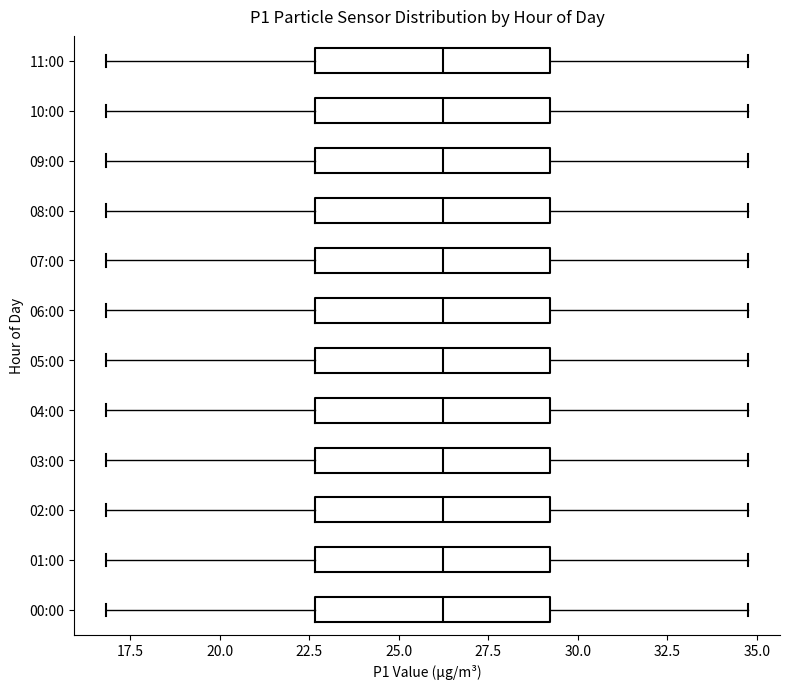

Reading bottom to top, transcribe this box plot: for each box, give where its median line is, the range the box spans, and where its two whiskers end, as read against the x-axis. The values are not printed on the chart, so give them approximately, as read against the axis.

00:00: median 26.0, box 22.5 to 29.0, whiskers 17.0 to 35.0
01:00: median 26.0, box 22.5 to 29.0, whiskers 17.0 to 35.0
02:00: median 26.0, box 22.5 to 29.0, whiskers 17.0 to 35.0
03:00: median 26.0, box 22.5 to 29.0, whiskers 17.0 to 35.0
04:00: median 26.0, box 22.5 to 29.0, whiskers 17.0 to 35.0
05:00: median 26.0, box 22.5 to 29.0, whiskers 17.0 to 35.0
06:00: median 26.0, box 22.5 to 29.0, whiskers 17.0 to 35.0
07:00: median 26.0, box 22.5 to 29.0, whiskers 17.0 to 35.0
08:00: median 26.0, box 22.5 to 29.0, whiskers 17.0 to 35.0
09:00: median 26.0, box 22.5 to 29.0, whiskers 17.0 to 35.0
10:00: median 26.0, box 22.5 to 29.0, whiskers 17.0 to 35.0
11:00: median 26.0, box 22.5 to 29.0, whiskers 17.0 to 35.0